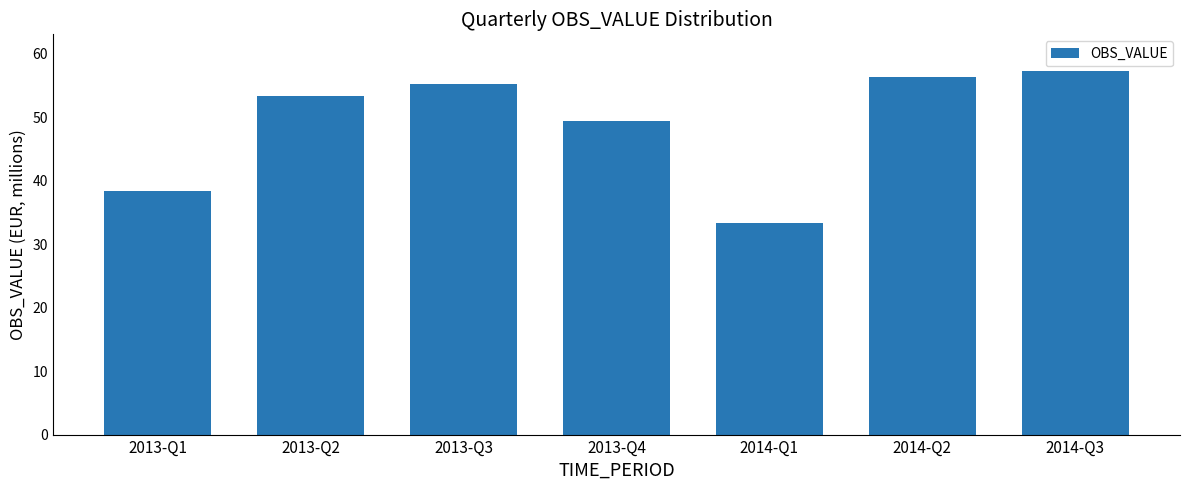

Are the bars horizontal?

No